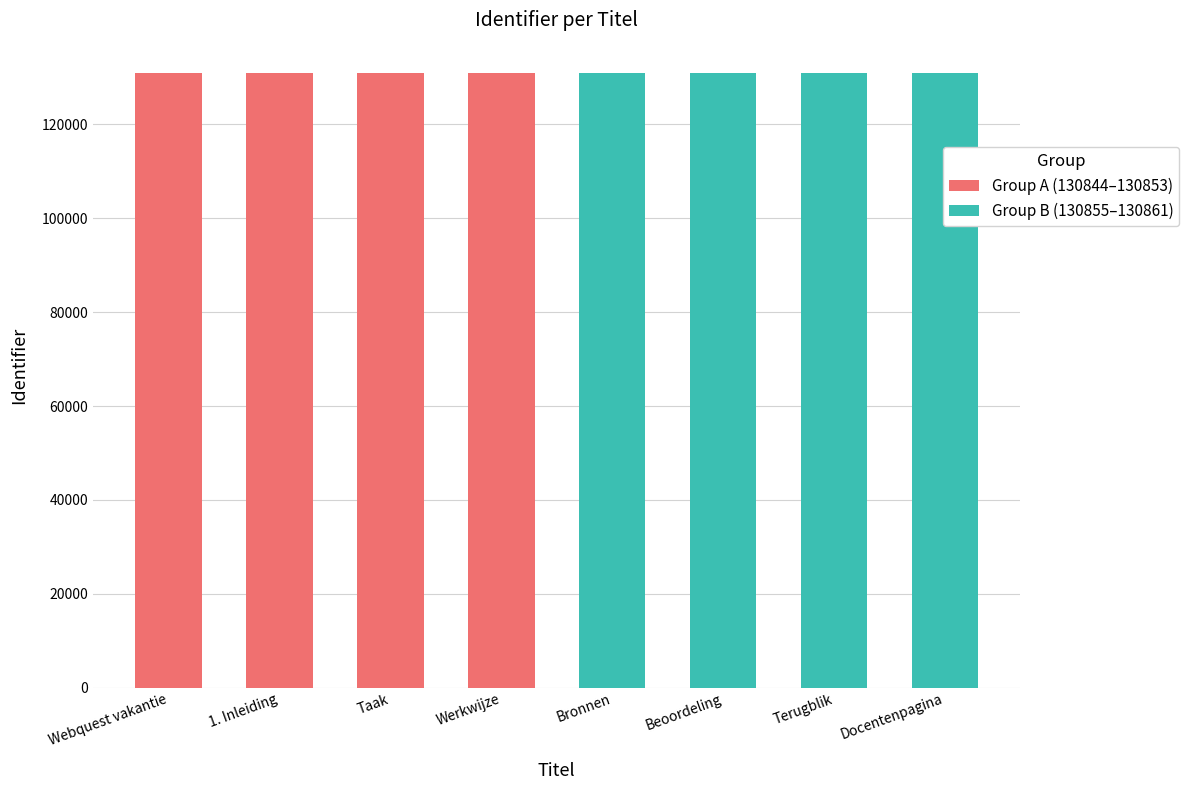

What is the maximum value shown in the chart?

130861